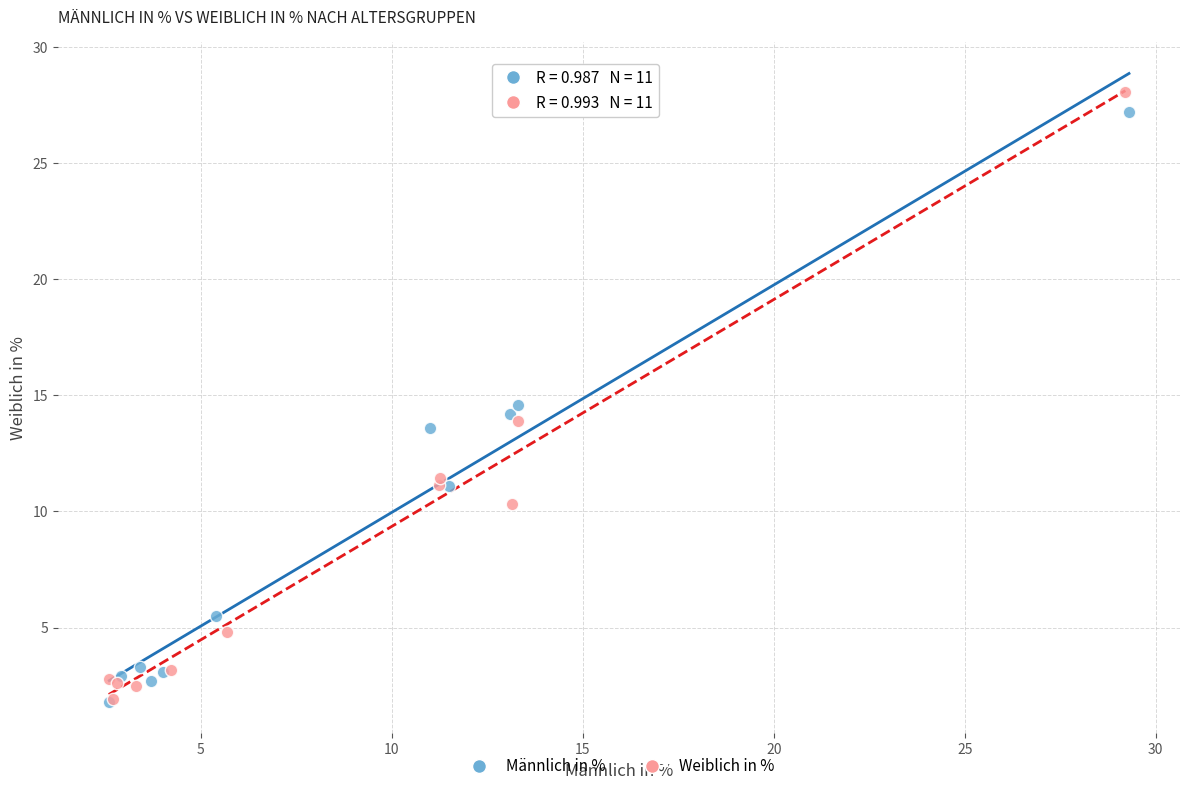

Which series has the widest spread of Y values?

Weiblich in %